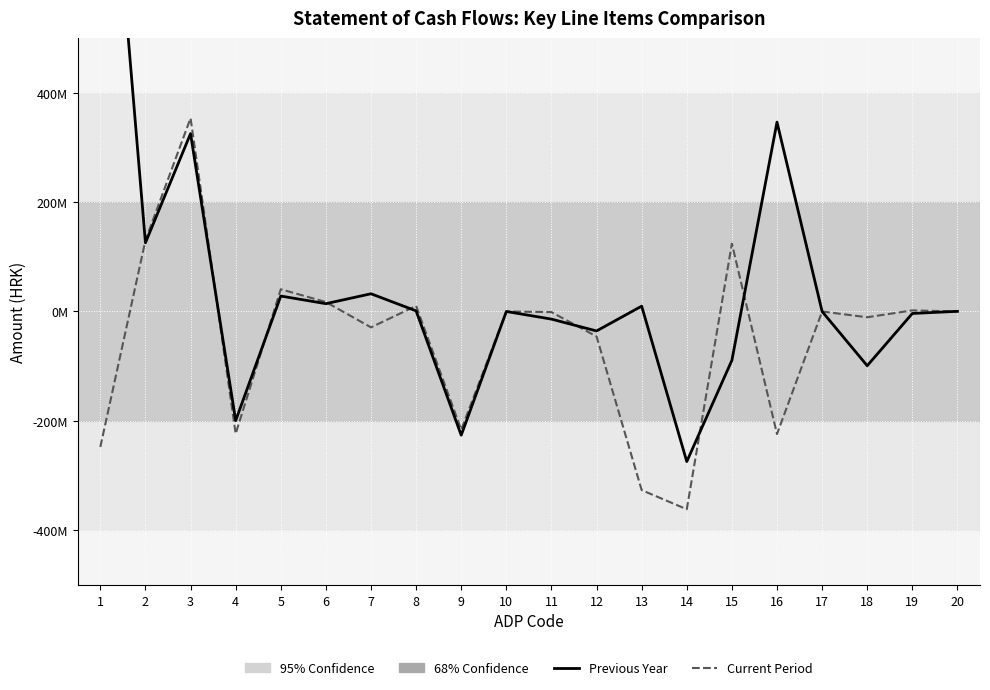

What is the maximum value for Current Period?

353385381.0